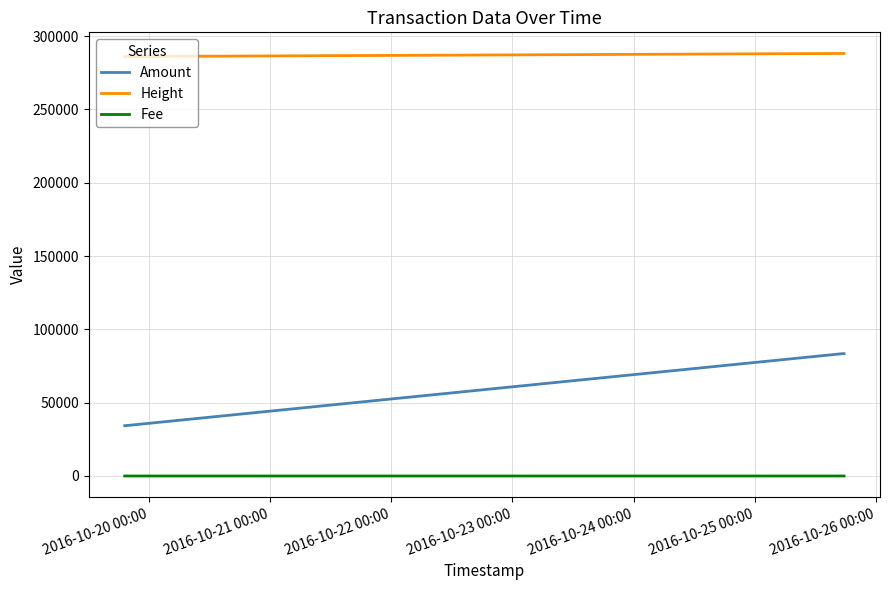

Which series has the largest total across all categories?

Height